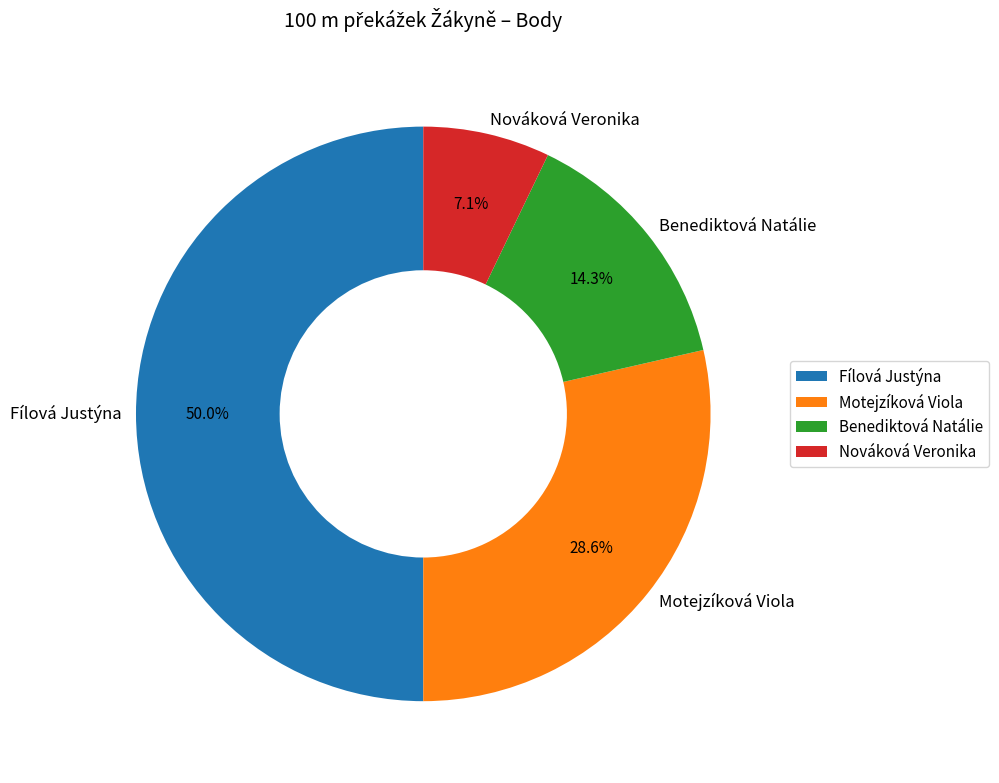

Is Benediktová Natálie the majority of the pie?

No